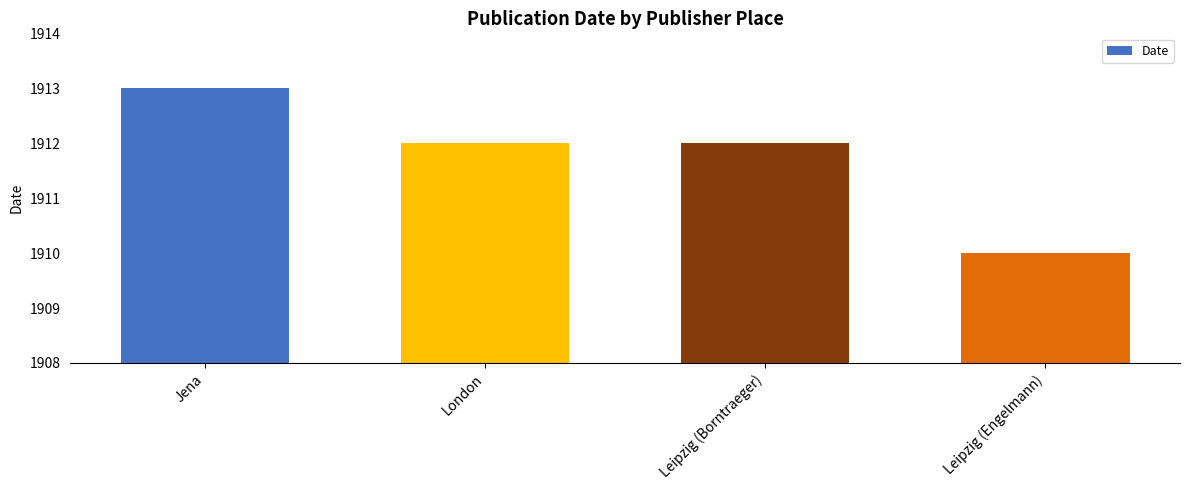

Reading left to right, what are all the values shown in this chart?

Jena=1913	London=1912	Leipzig (Borntraeger)=1912	Leipzig (Engelmann)=1910